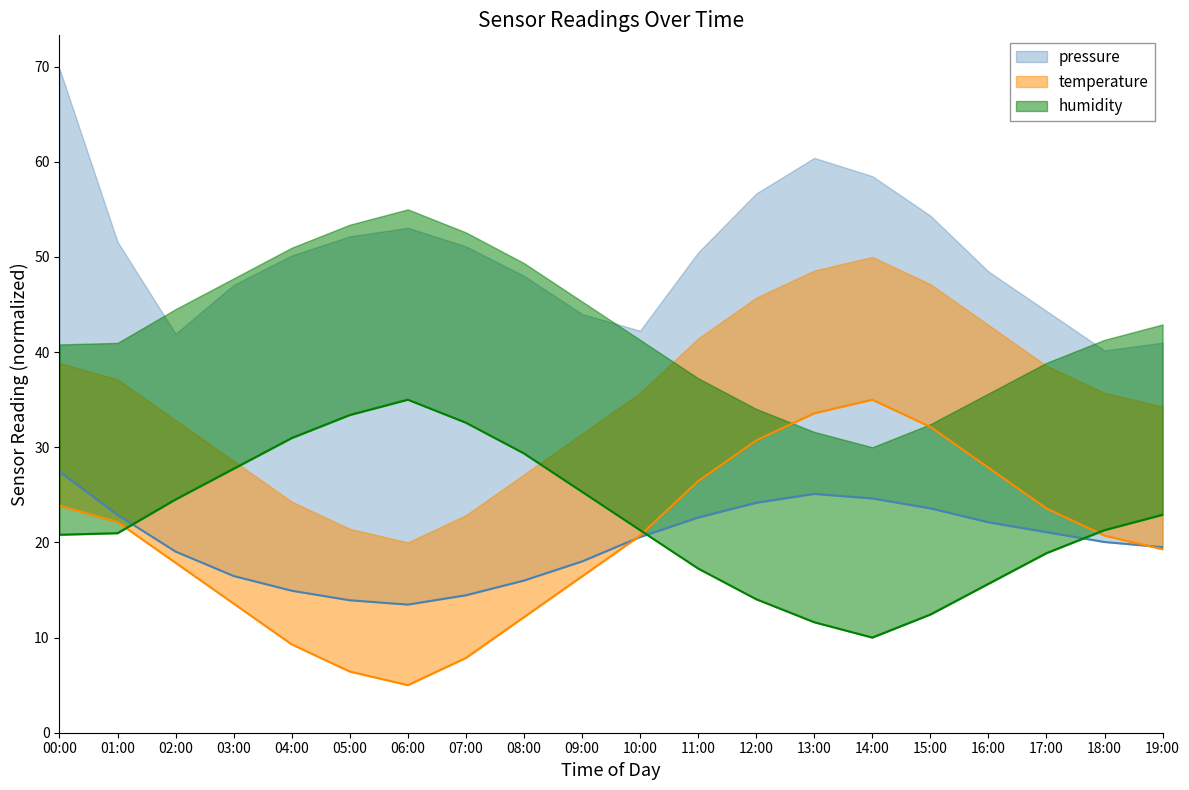

True or false: temperature and pressure intersect in this chart.

True